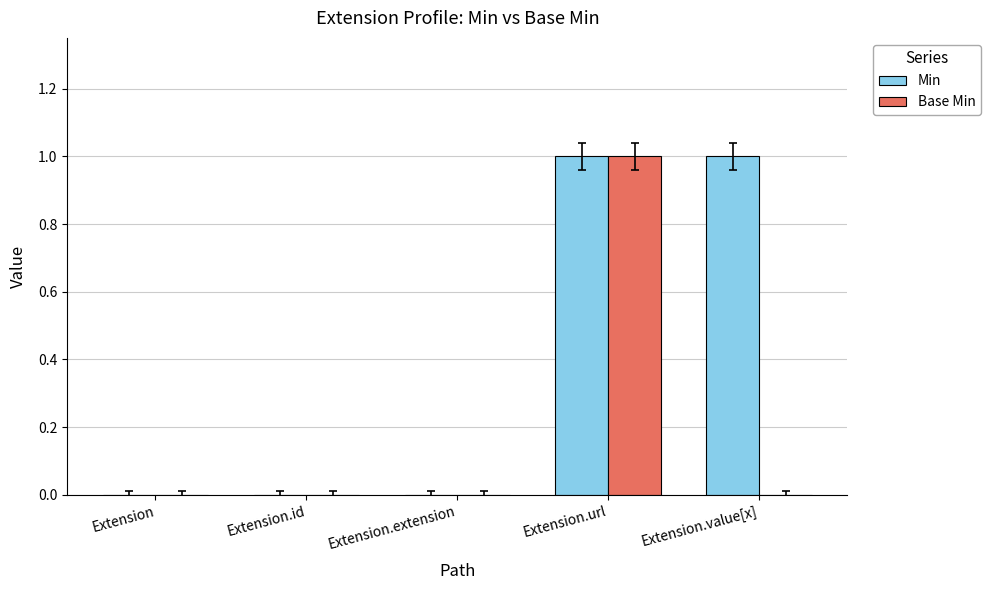

Which series changed the most between Extension and Extension.value[x]?

Min